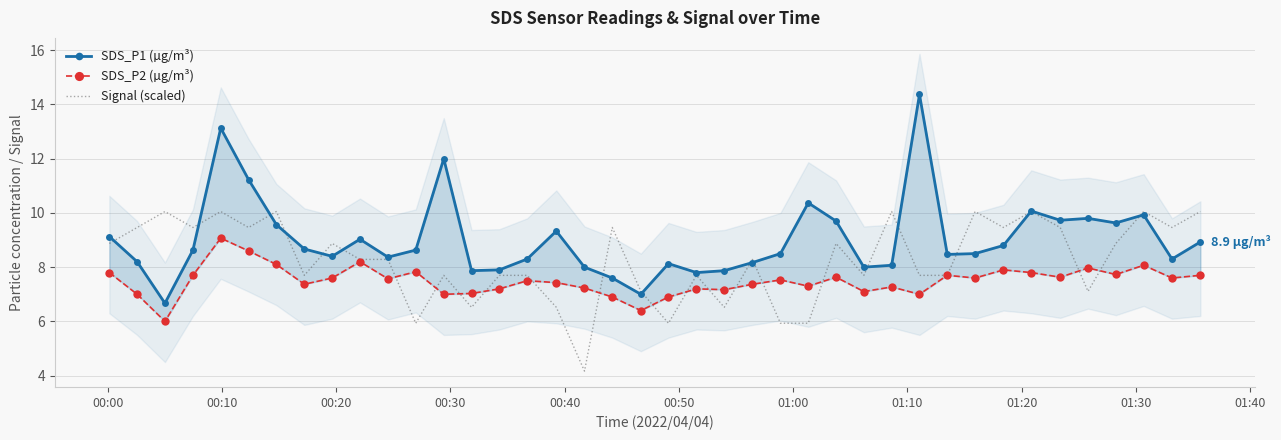

What is the highest value of the Signal (scaled) series?

10.1